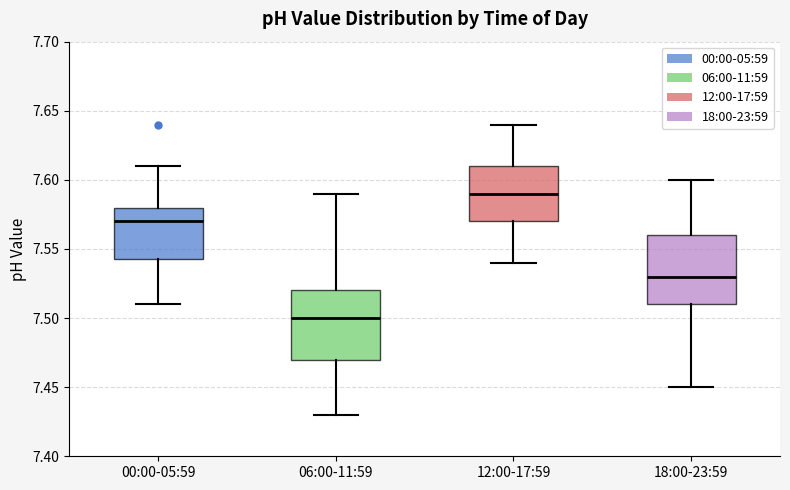

Reading left to right, read every box against the y-axis: the position of its median line, the range the box covers, and the ends of its whiskers. The values are not printed on the chart, so give them approximately, as read against the axis.

00:00-05:59: median 7.570, box 7.545 to 7.580, whiskers 7.510 to 7.610
06:00-11:59: median 7.500, box 7.470 to 7.520, whiskers 7.430 to 7.590
12:00-17:59: median 7.590, box 7.570 to 7.610, whiskers 7.540 to 7.640
18:00-23:59: median 7.530, box 7.510 to 7.560, whiskers 7.450 to 7.600